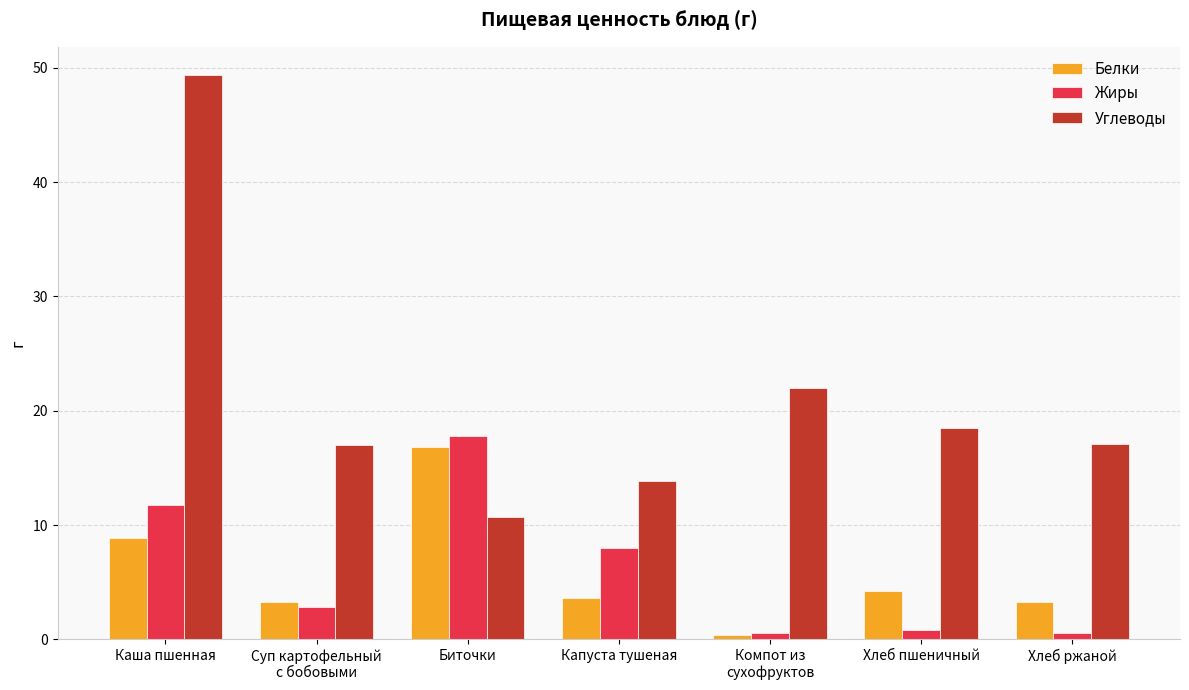

At which category is the sum across all series the highest?

Каша пшенная